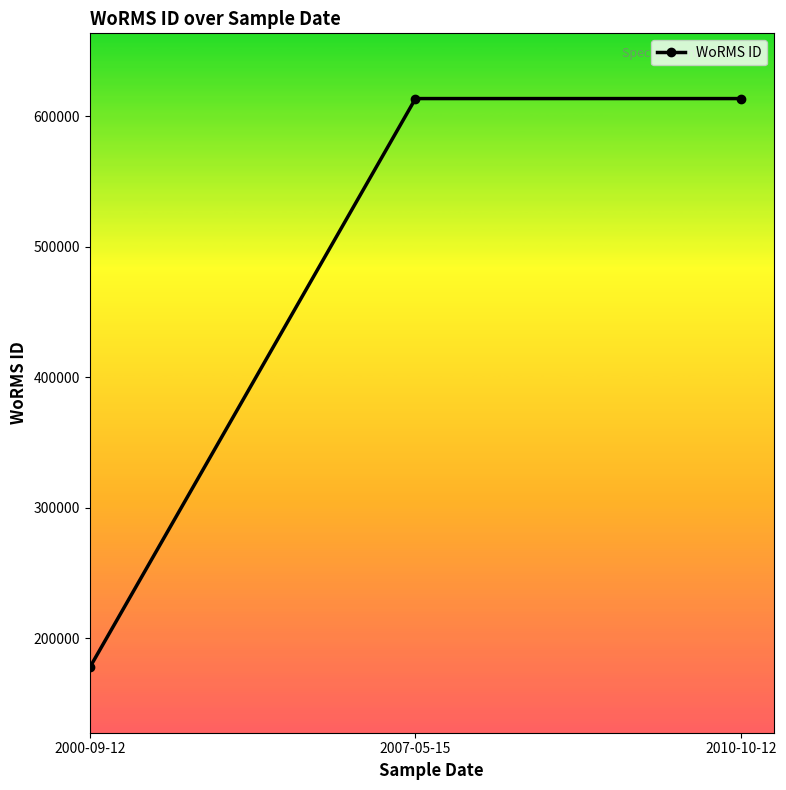

What is the label of the 3rd point from the left?

2010-10-12